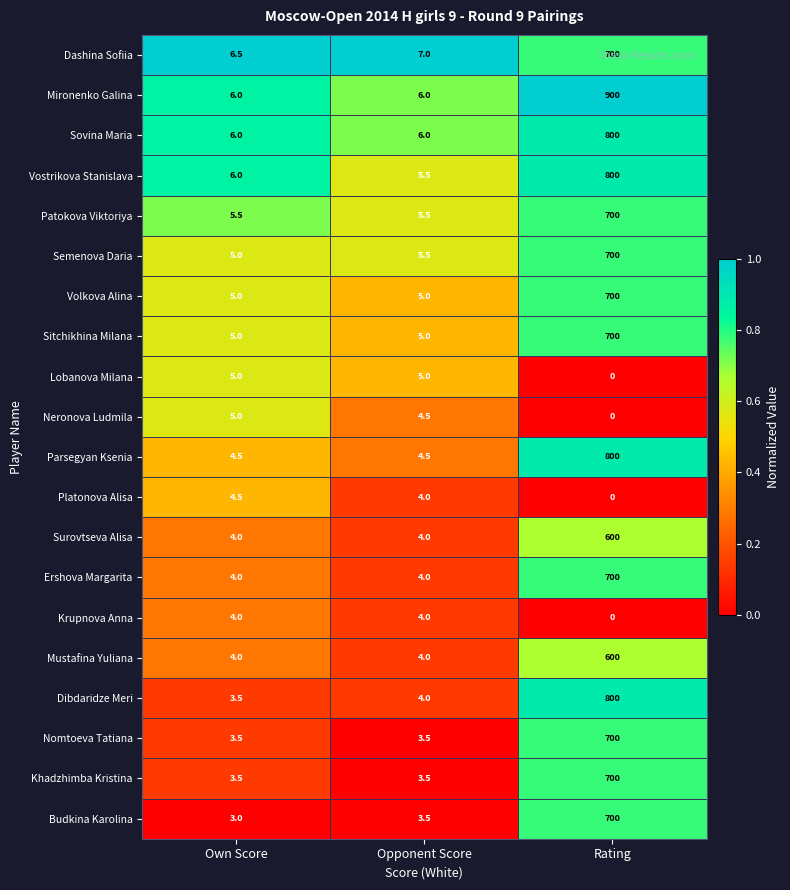

Count the Mustafina Yuliana values in the range 4 to 600.

3